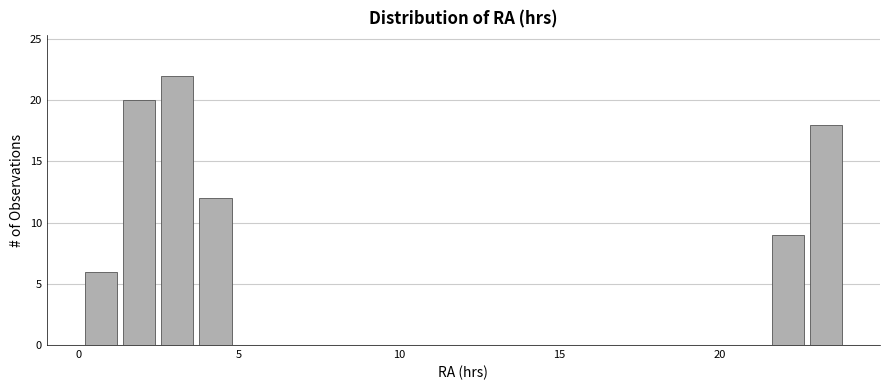

Read against the x-axis, roughly where is the centre of the tallest bar?

3.0